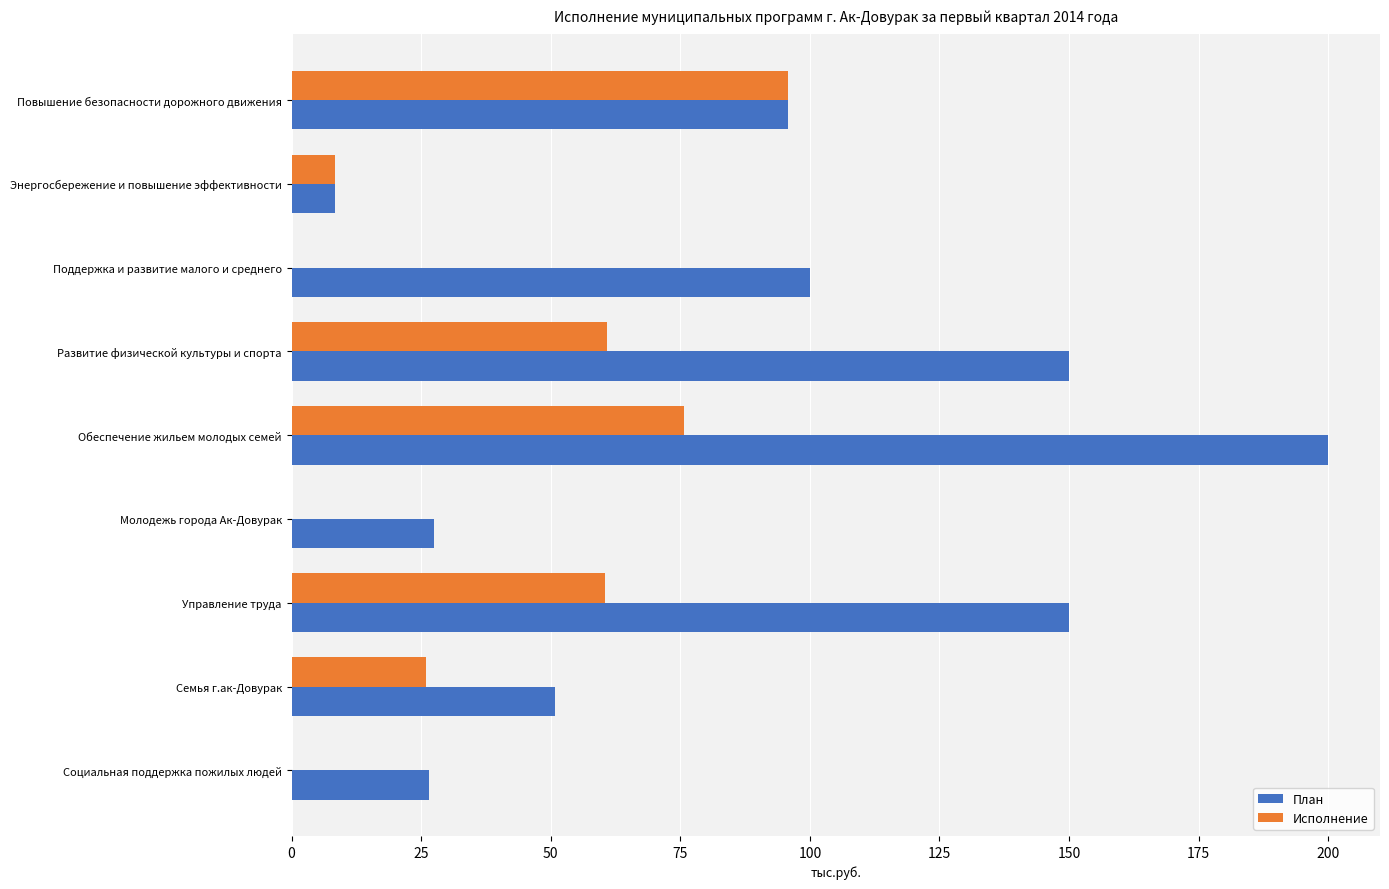

At which category is the sum across all series the highest?

Обеспечение жильем молодых семей